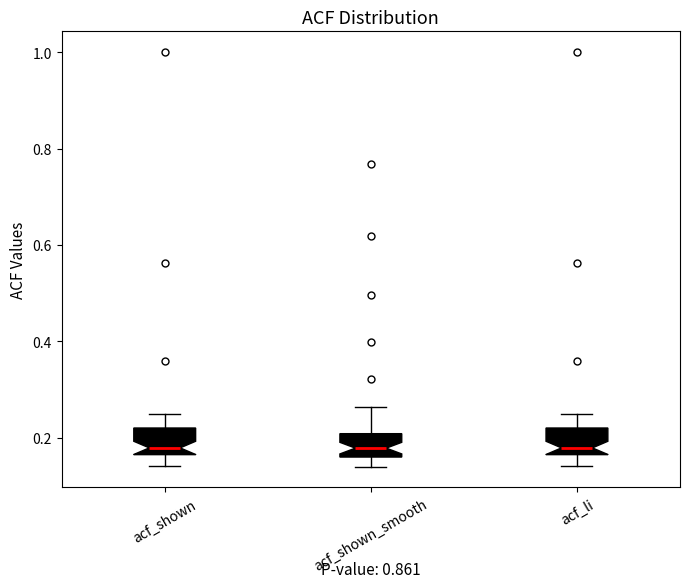

Where does the upper whisker of the box for acf_shown_smooth end on the y-axis? The values are not printed on the chart, so give them approximately, as read against the axis.

0.26